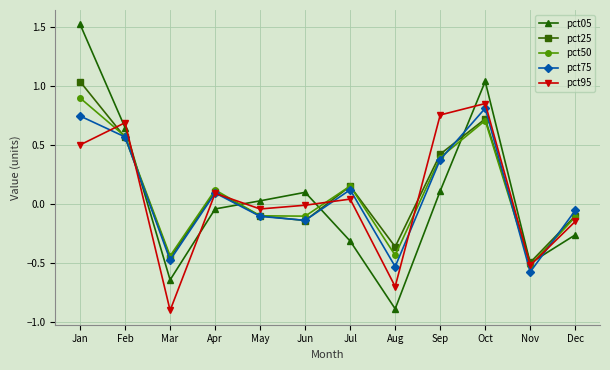

At which category does the chart reach its peak across all series?

Jan